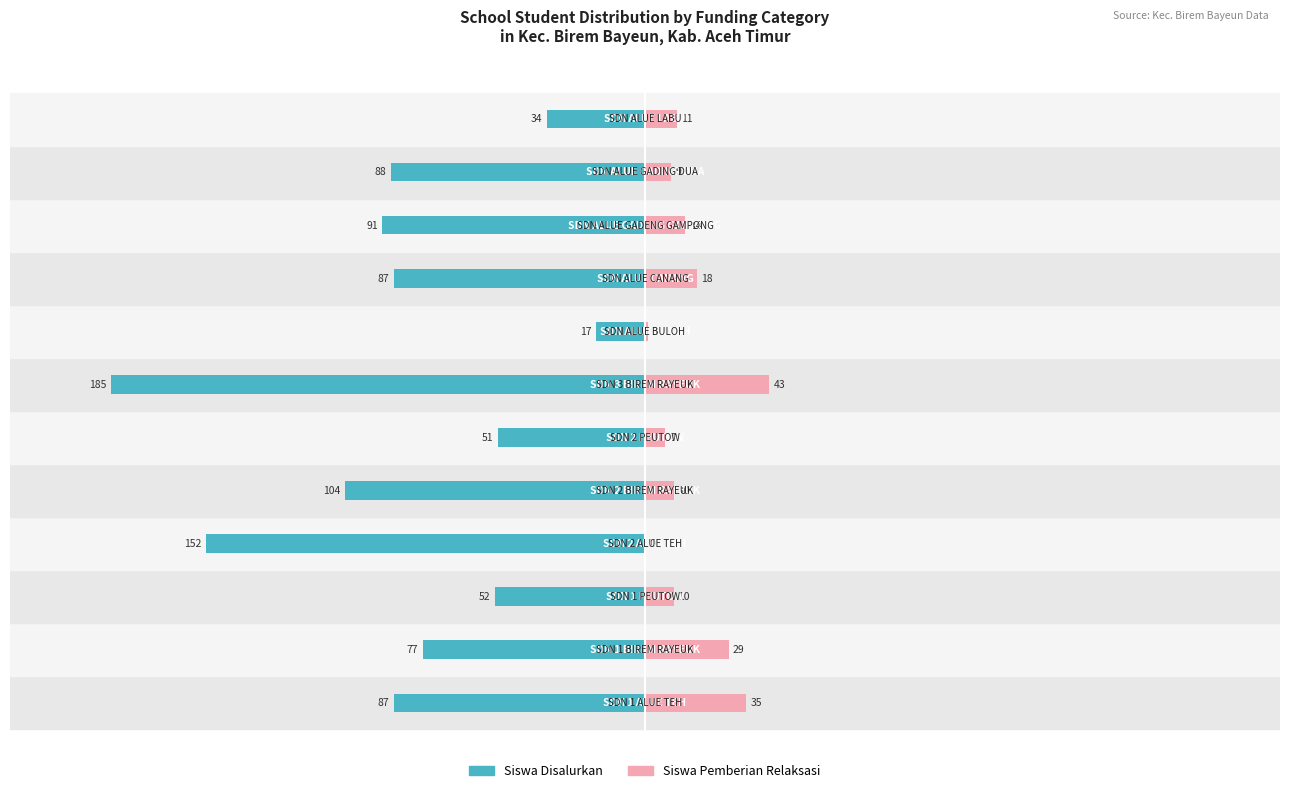

How many series are shown in this chart?

2